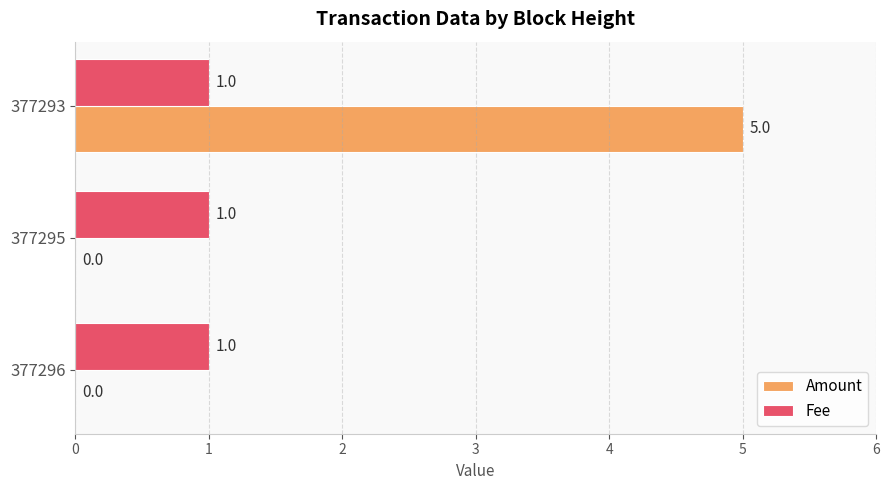

Between 377295 and 377293, which series saw the biggest shift?

Amount